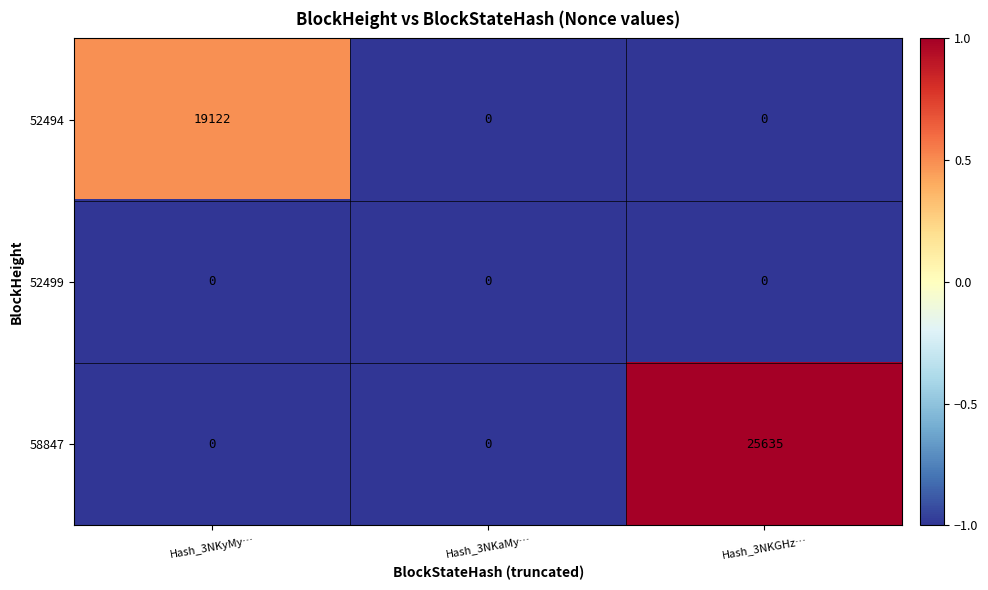

What is the spread (max minus min) of values at Hash_3NKGHz…?

25635